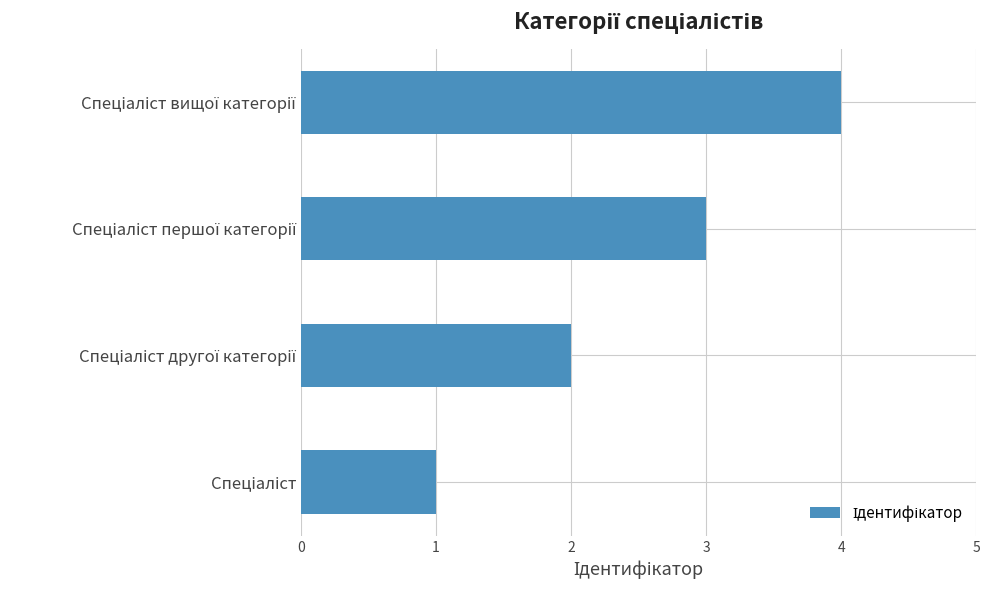

How many categories are shown in the chart?

4